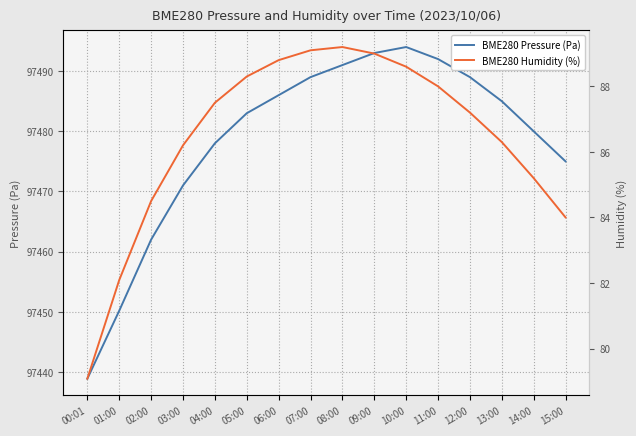

How many data points in BME280 Pressure (Pa) are less than 97485?

8